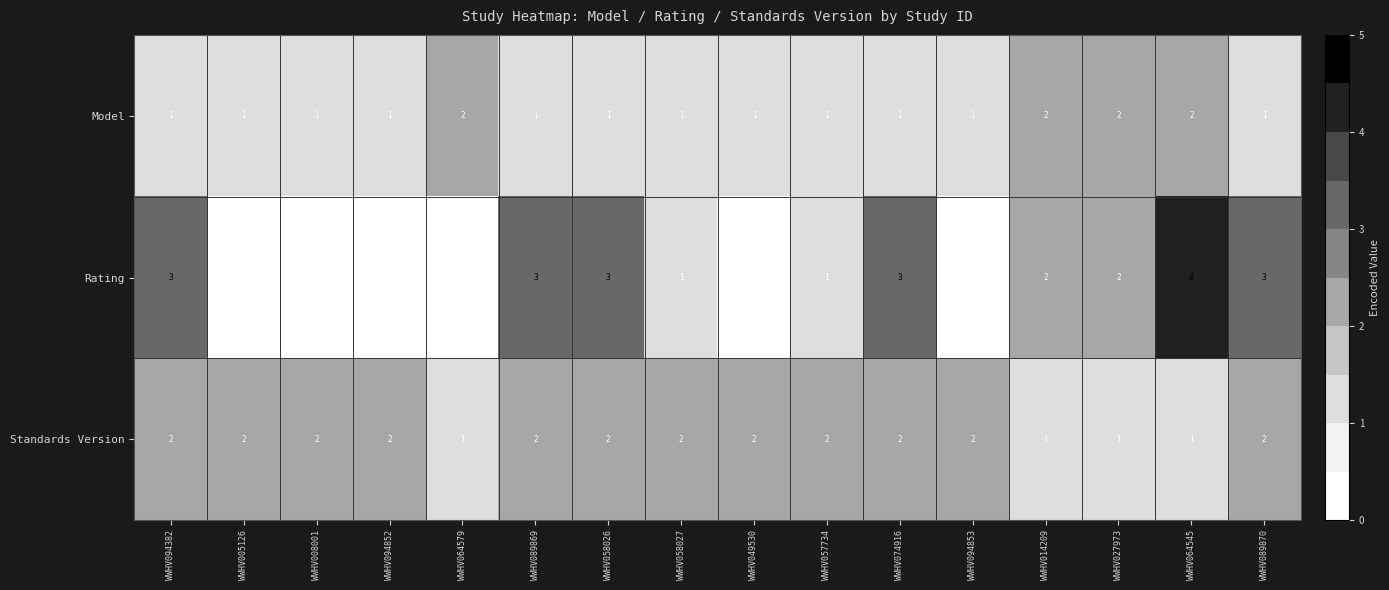

Which series has the largest range (max minus min)?

Rating